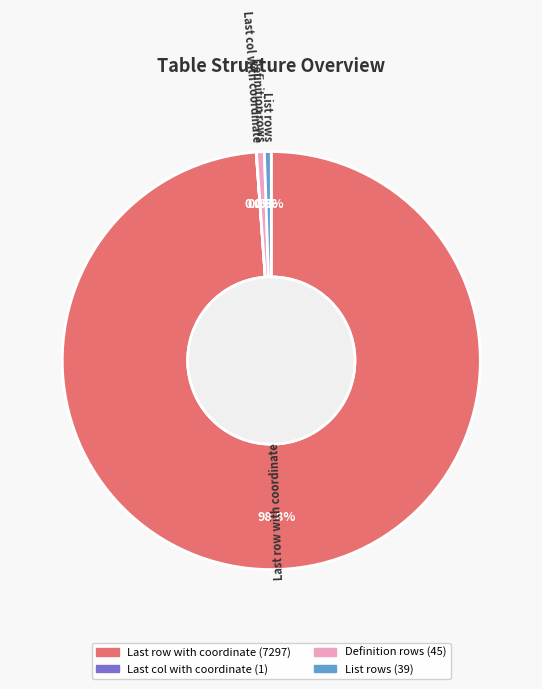

Which category has the biggest portion of the pie?

Last row with coordinate